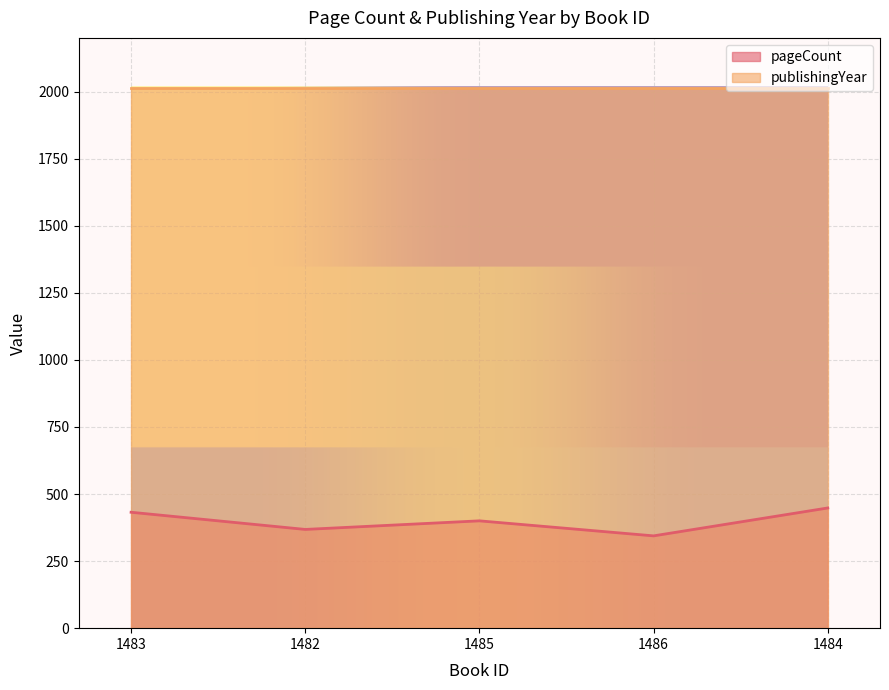

True or false: the data shows 204 at 1484.

False